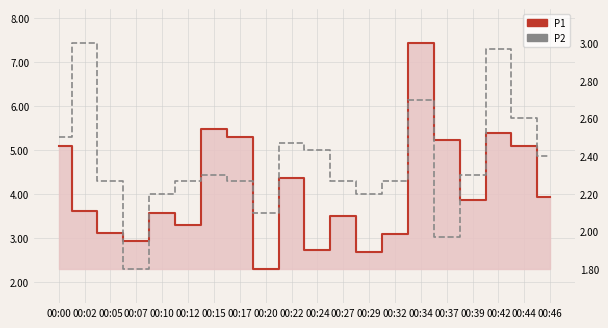

Is the value of P2 at 00:44 greater than the value of P1 at 00:37?

No